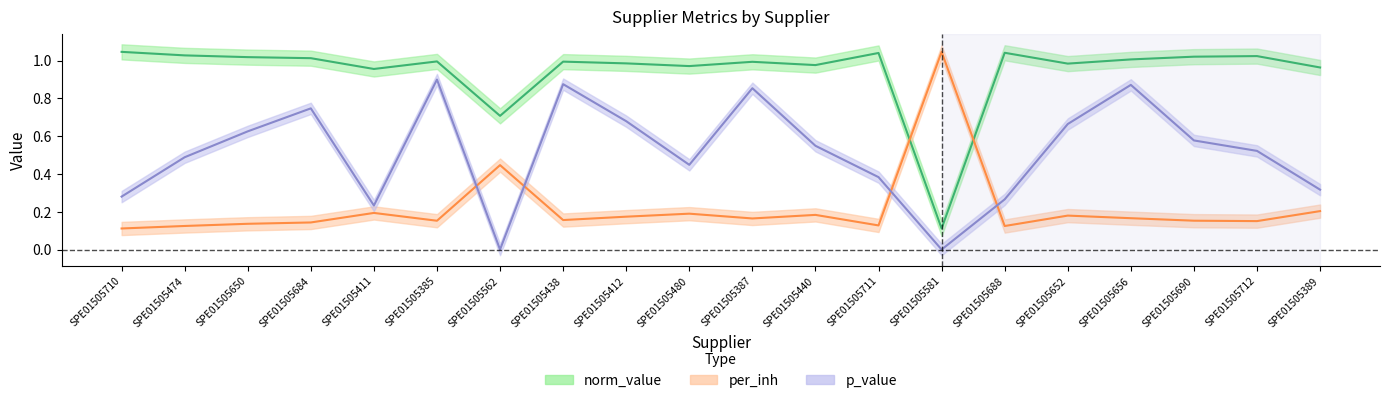

What is the value of the per_inh point at the 19th from the left?

0.2